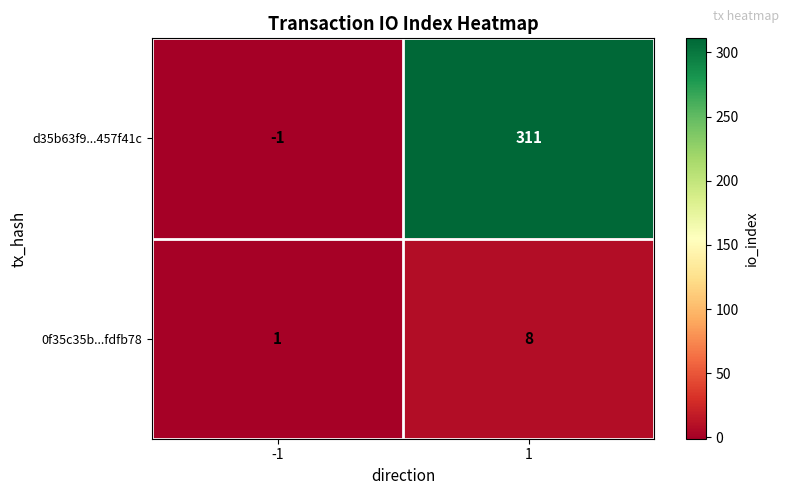

What is the difference between the highest and lowest values at -1?

2